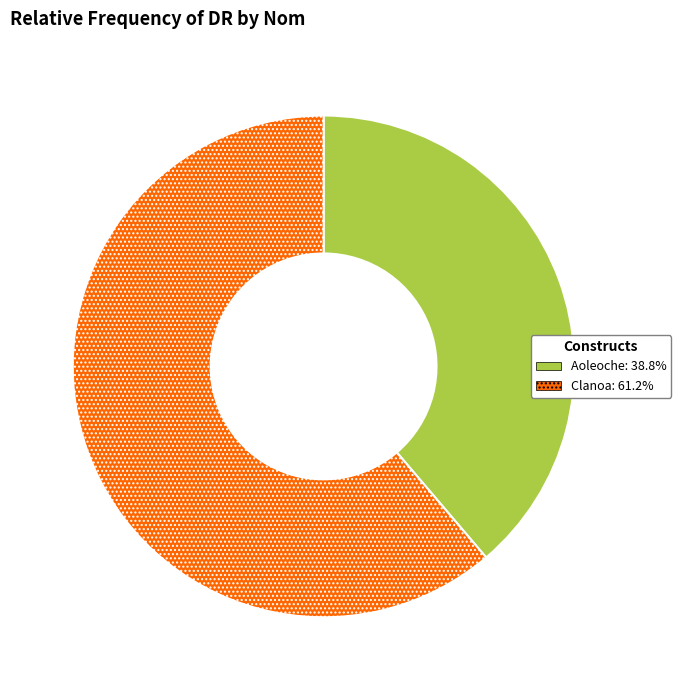

Combined, do Clanoa and Aoleoche account for over 50%?

Yes